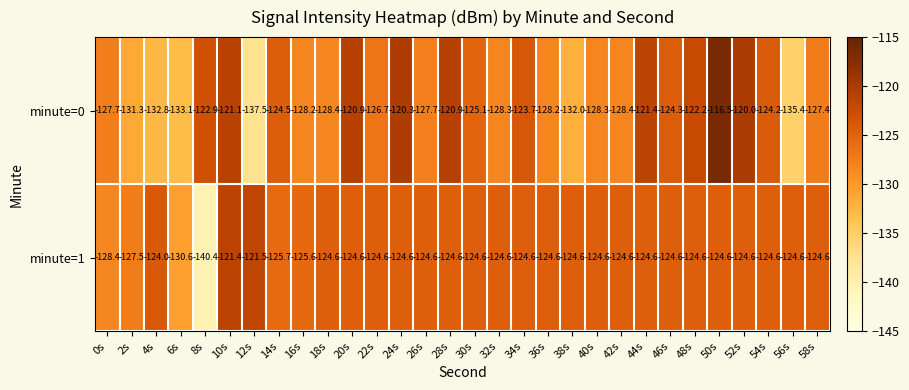

What is the sum of all minute=1 values?

-3761.7